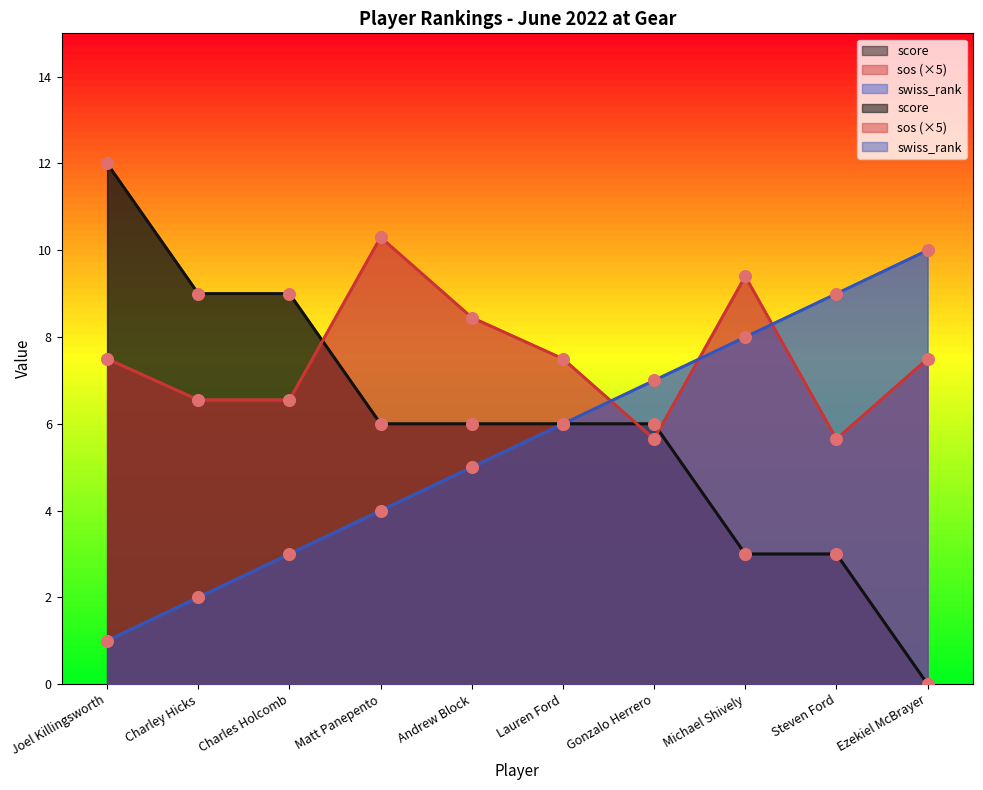

Is the value of swiss_rank at Andrew Block greater than the value of sos at Charles Holcomb?

No